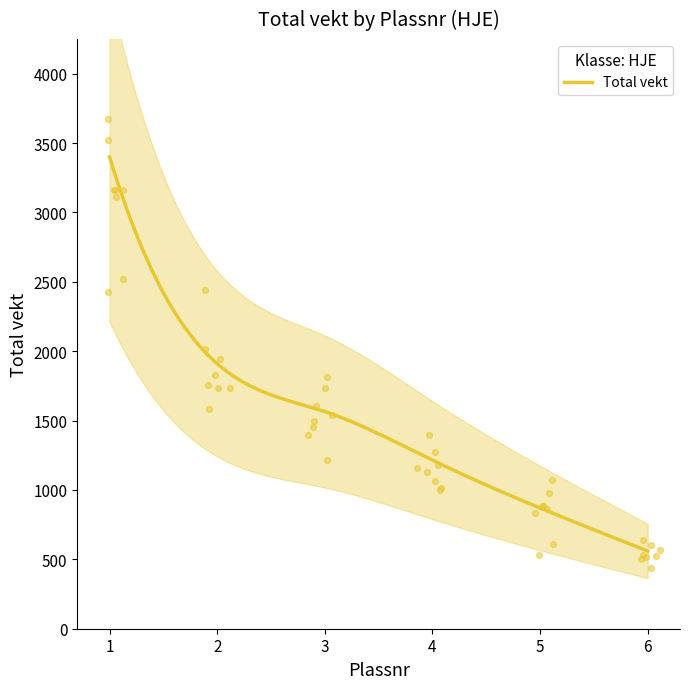

What is the change in value from 1 to 3?

-1835